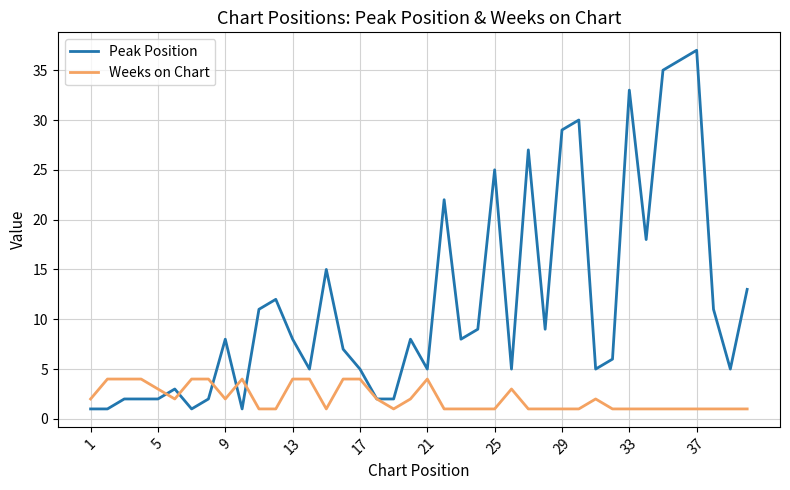

Rank the series by their maximum value, from lowest to highest.

Weeks on Chart, Peak Position